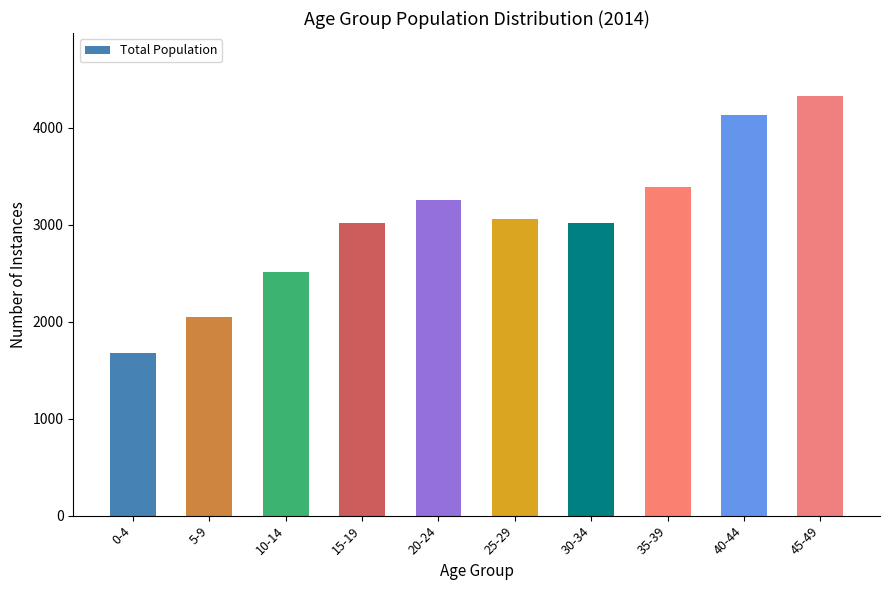

Which has a higher value, 15-19 or 40-44?

40-44